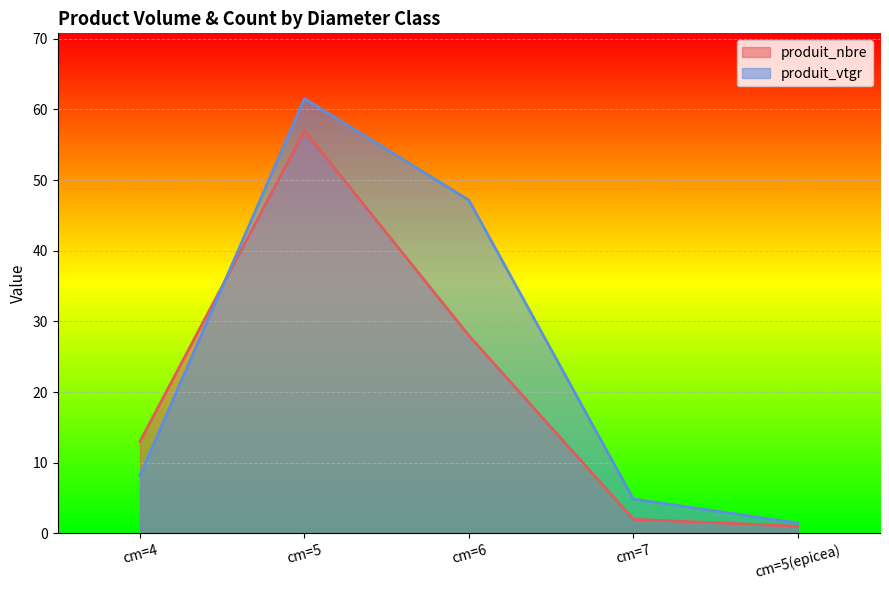

Which series ends up on top after the final intersection of produit_nbre and produit_vtgr?

produit_vtgr